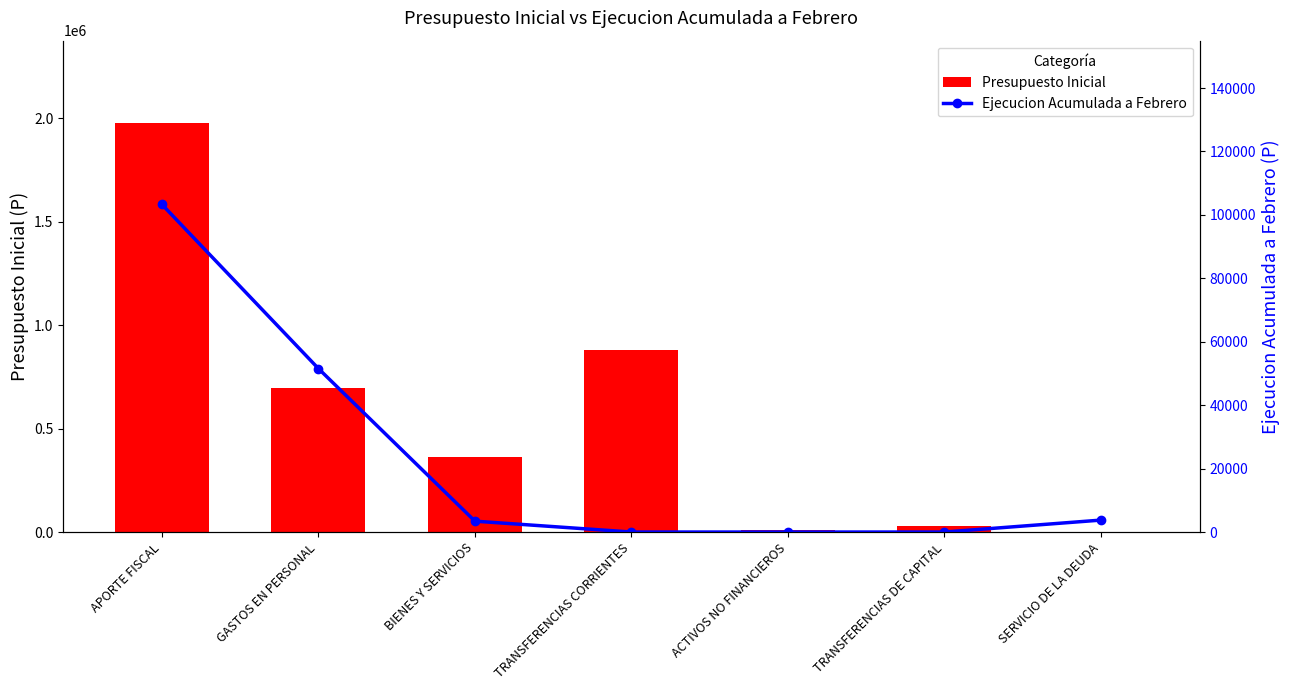

What position from the left is TRANSFERENCIAS CORRIENTES?

4